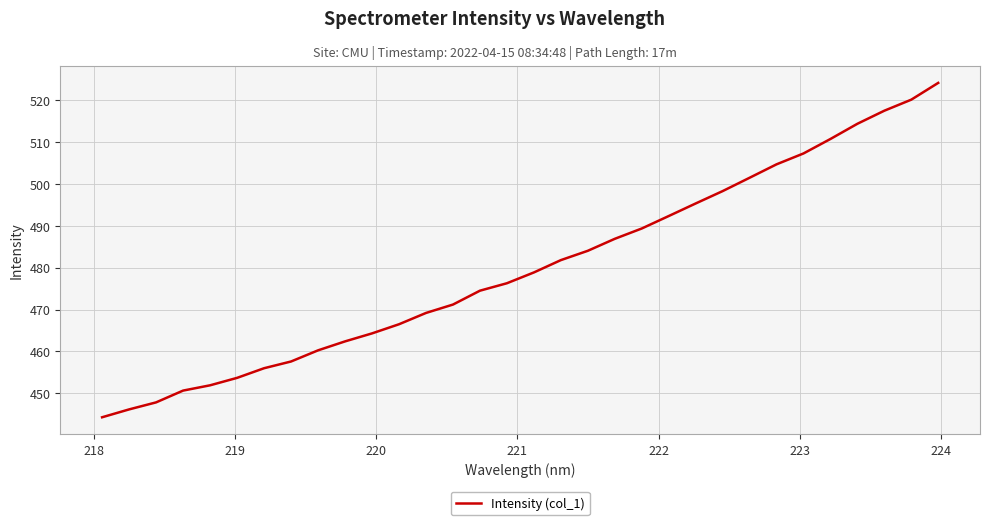

True or false: there are more than 2 points higher than both neighbors.

False